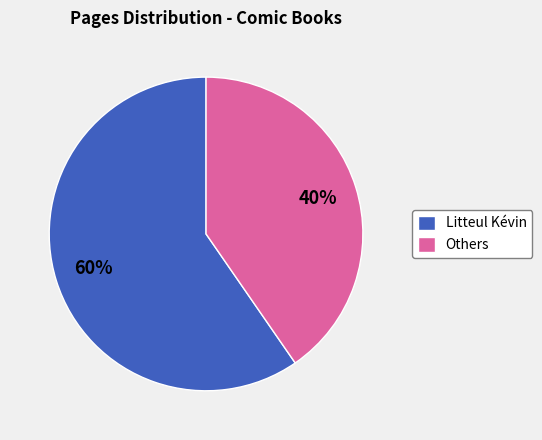

What is the smallest slice in the pie chart?

Others